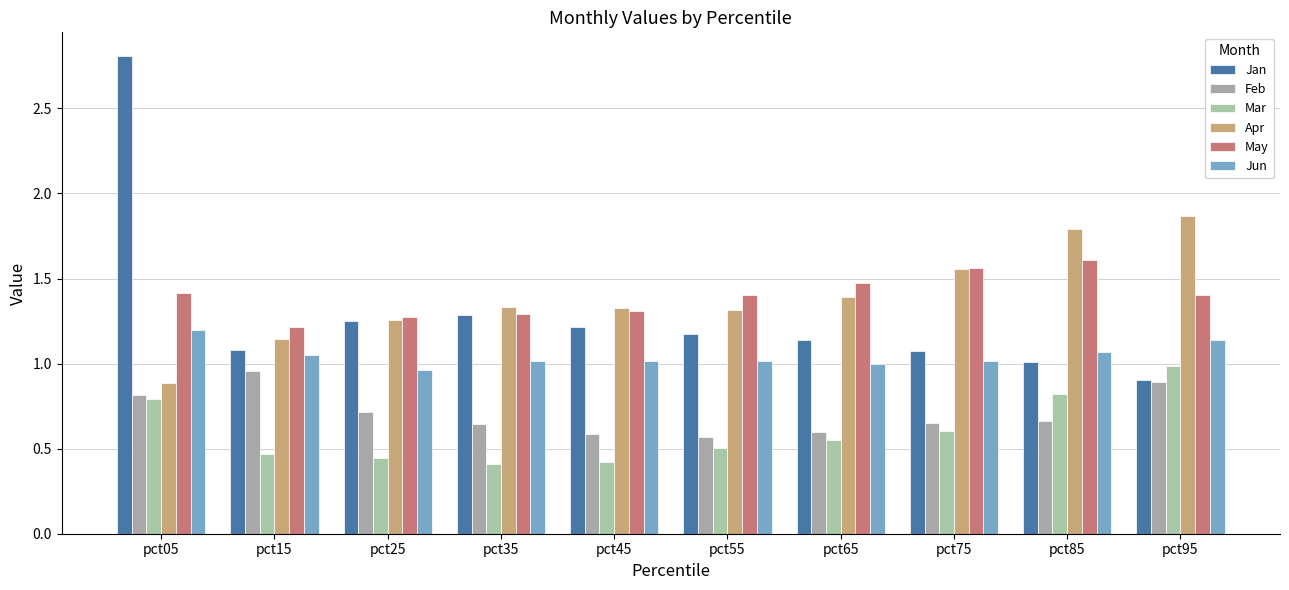

Does the chart contain stacked bars?

No